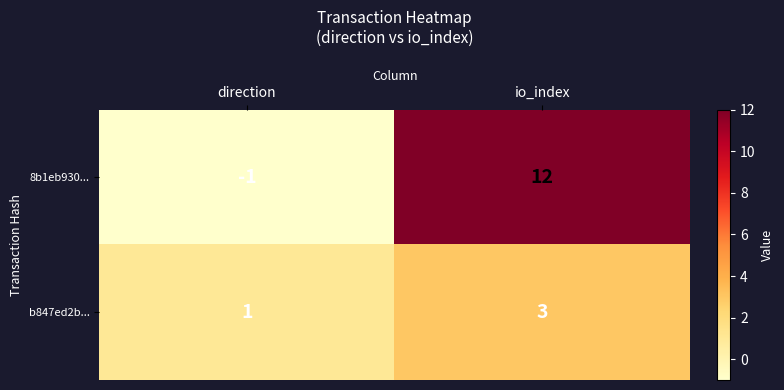

Between direction and io_index, which series saw the biggest shift?

8b1eb930...